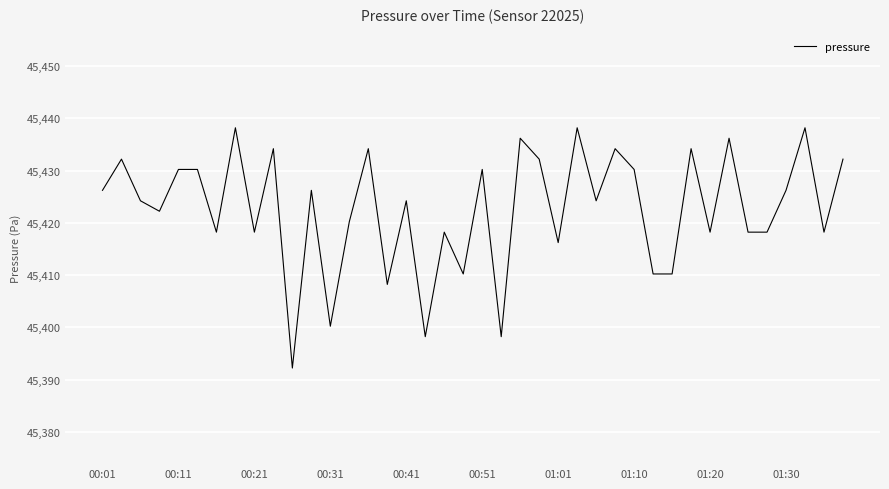

What is the smallest value displayed?

45392.2